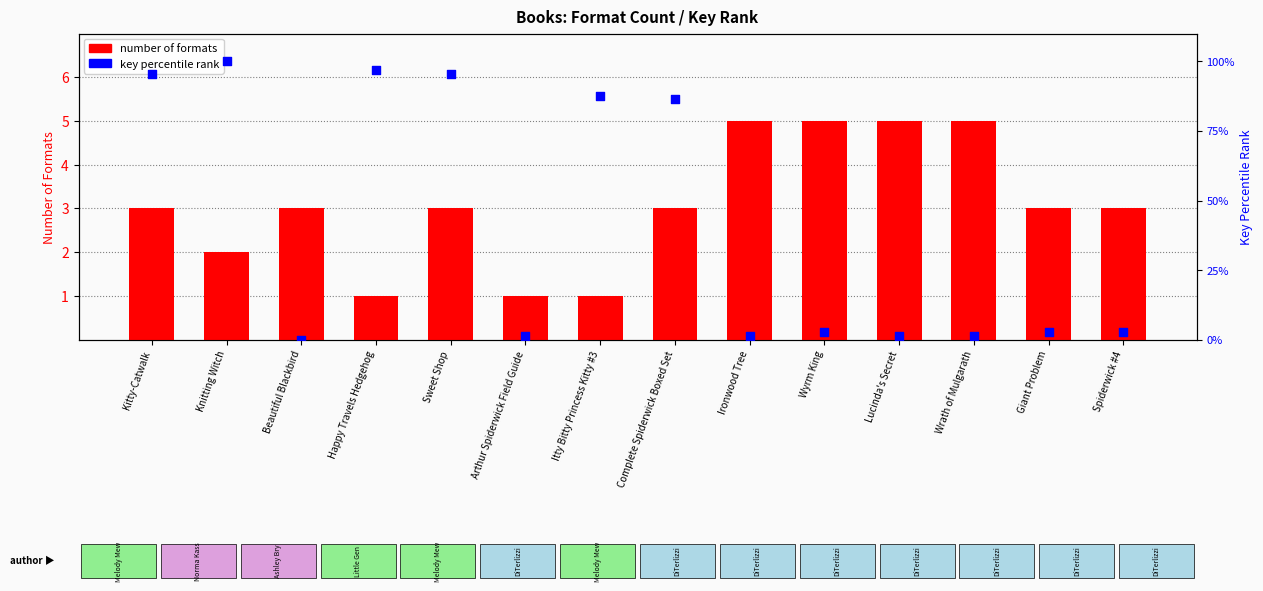

What are all the series names shown in the legend?

number of formats, key percentile rank